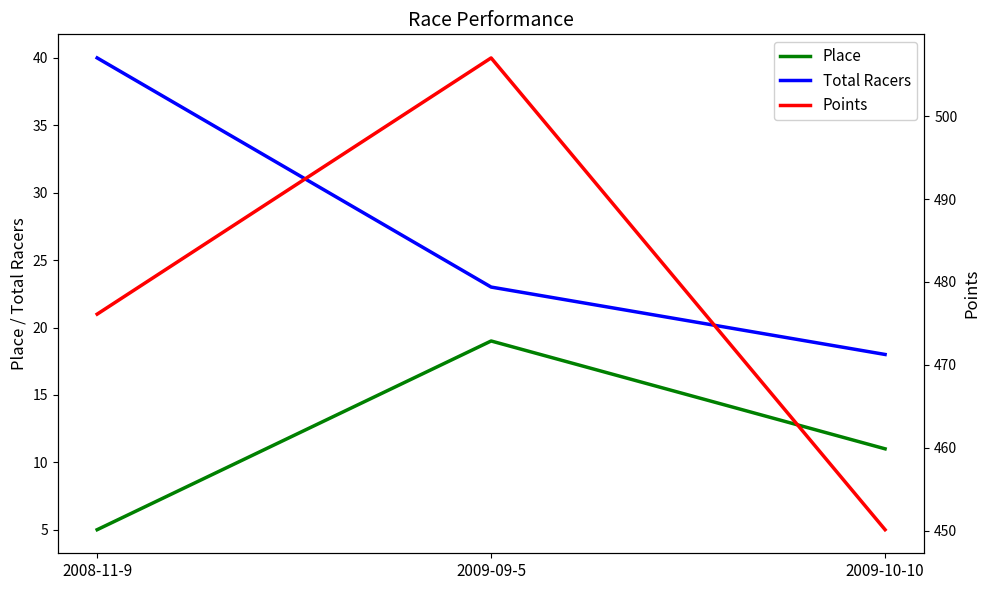

How many lines are shown in the chart?

3